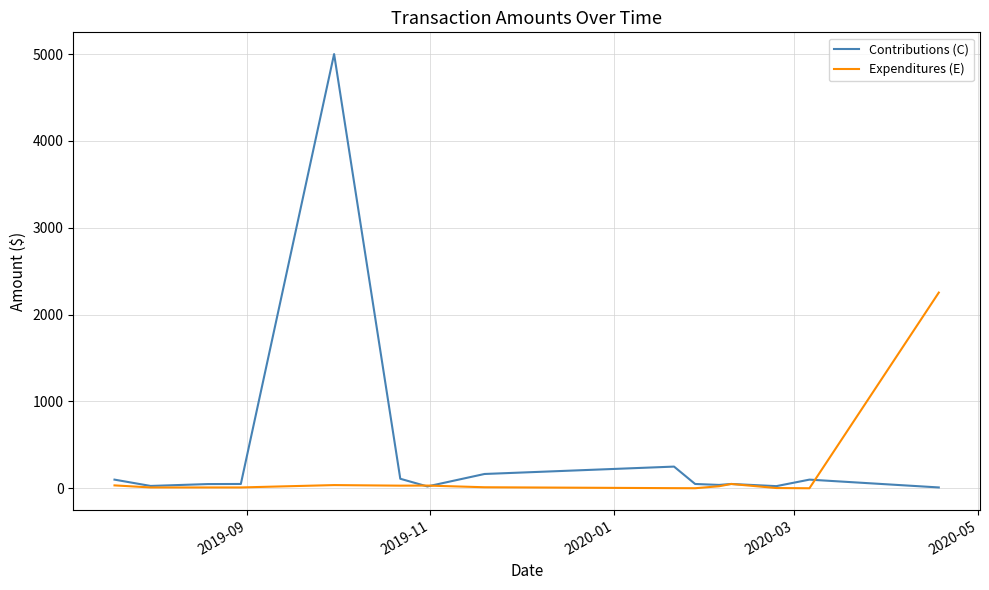

Which series has the largest total across all categories?

Contributions (C)